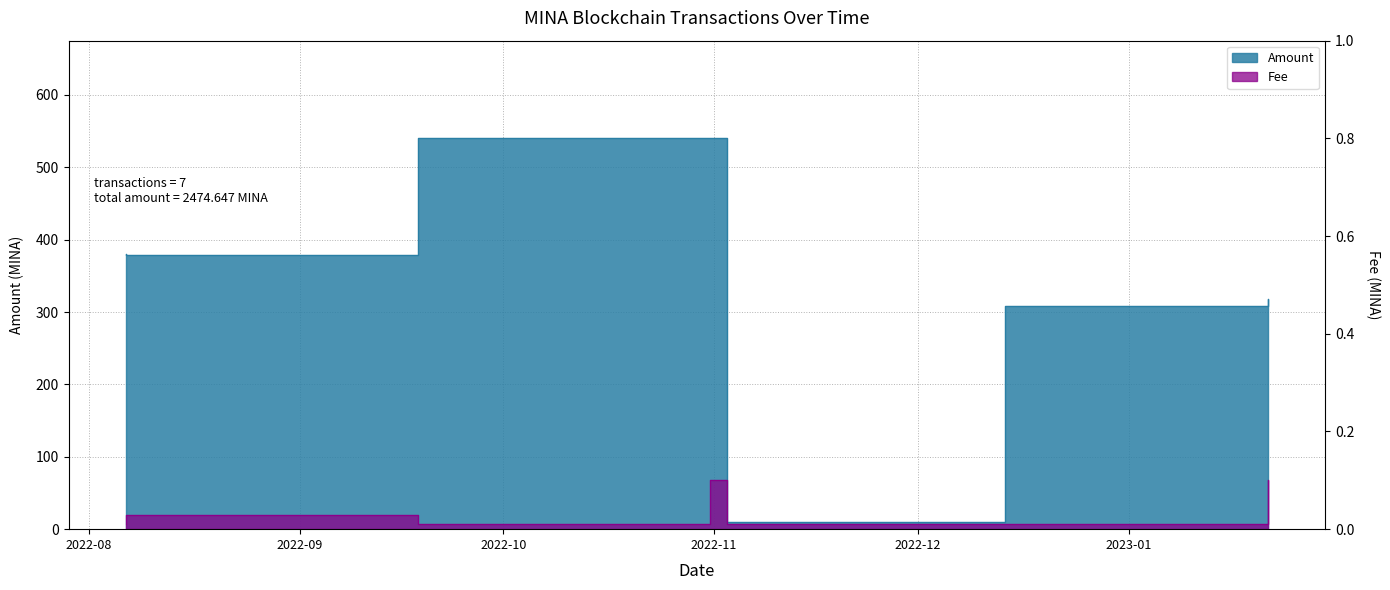

What is the greatest value displayed?

540.0